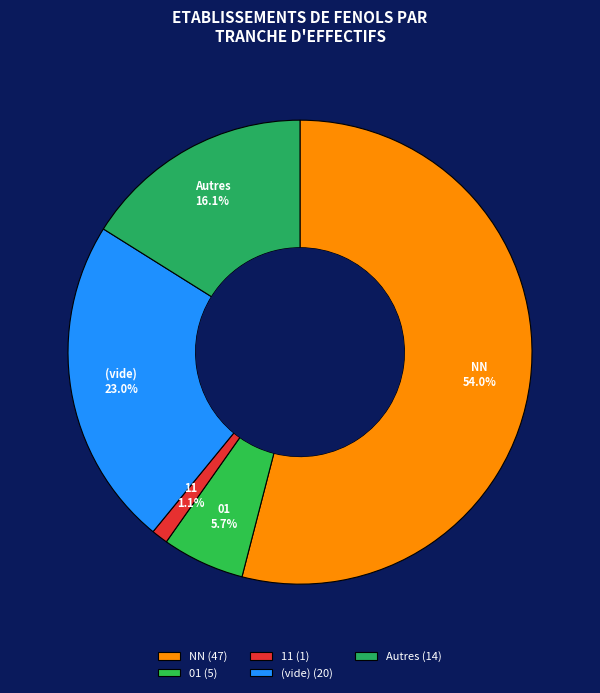

How many segments does this pie chart have?

5